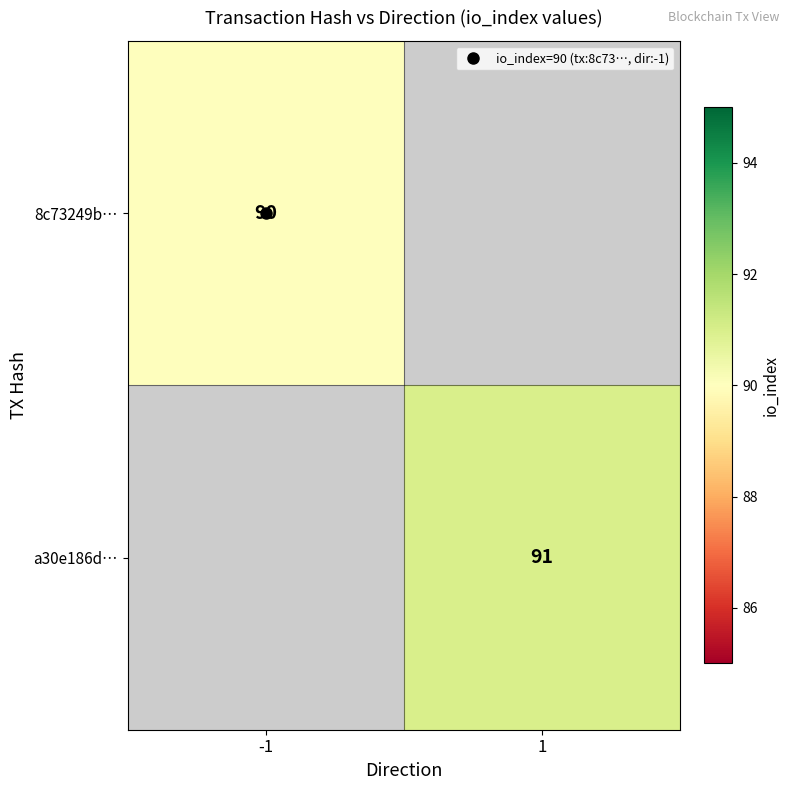

Is it true that 8c73249b… equals 90.0 at -1?

True